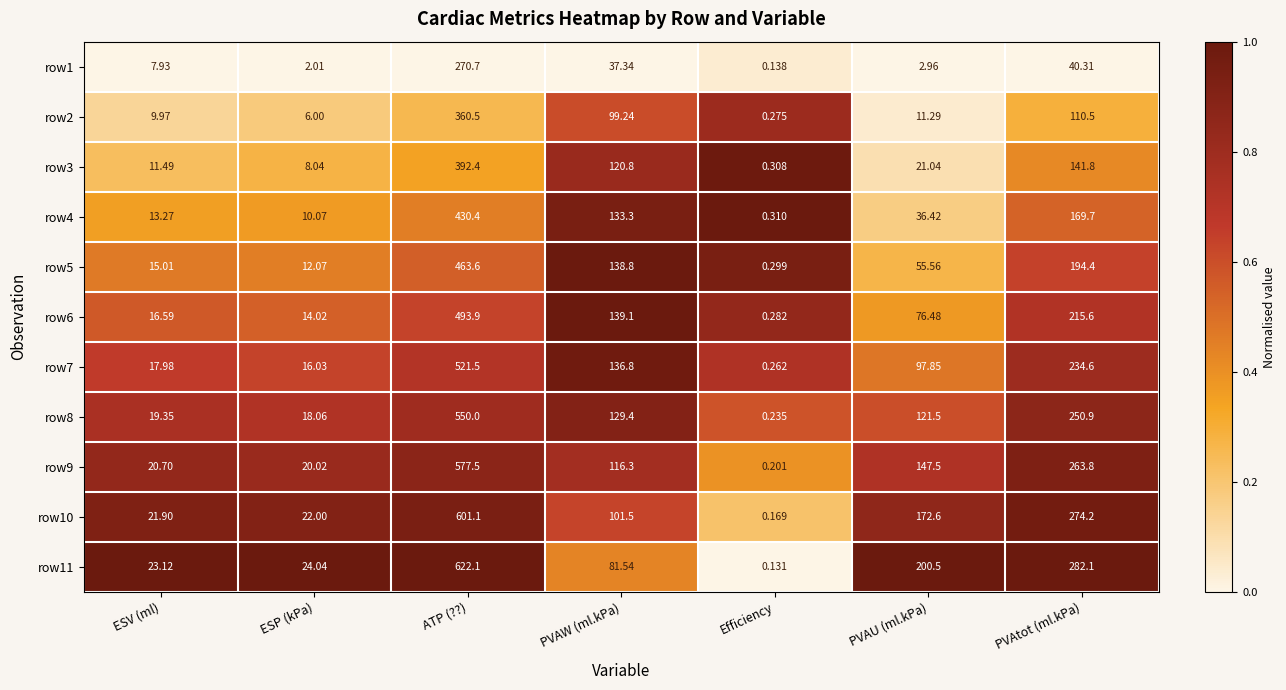

Which series has the largest total across all categories?

row11